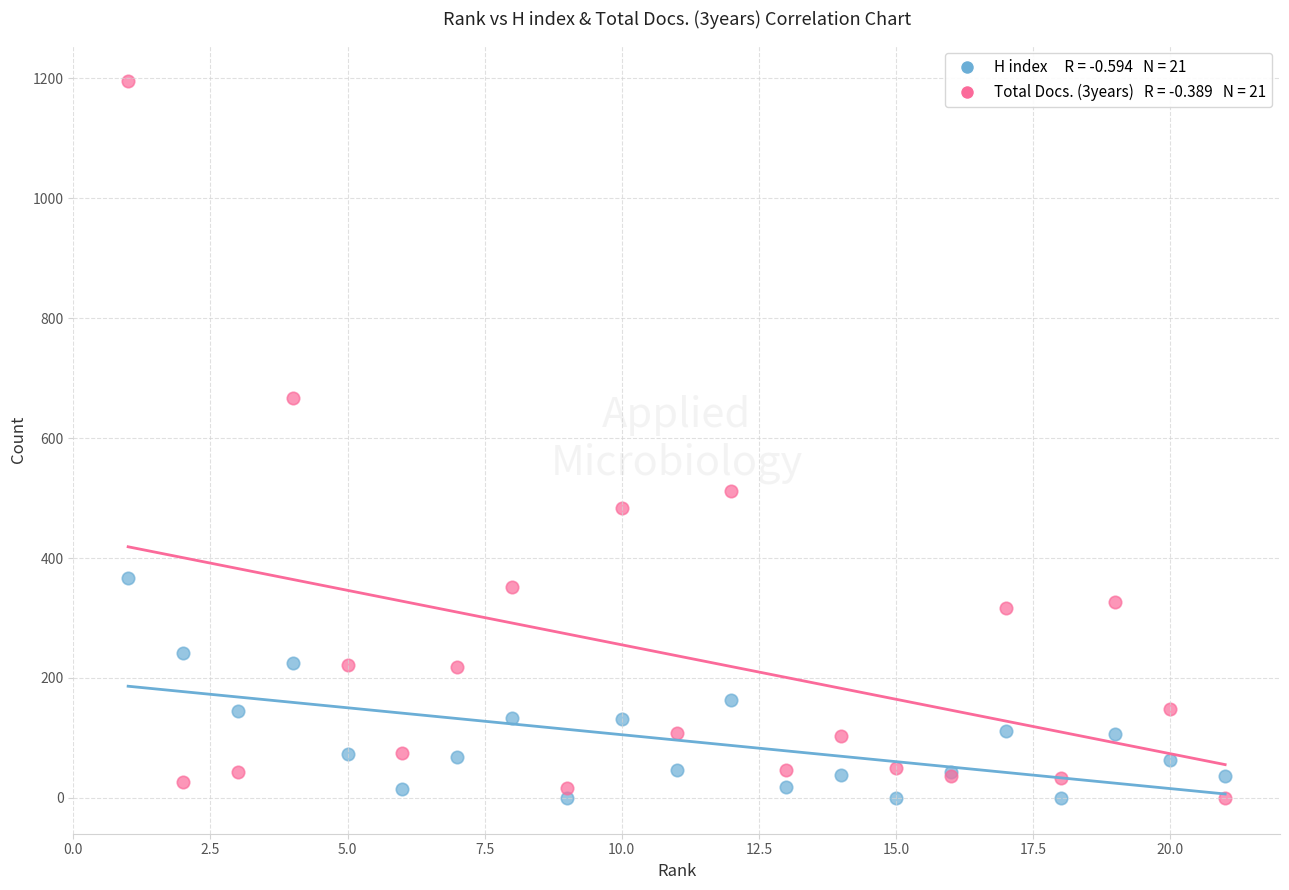

Across all series, what Y value is closest to 597?

667